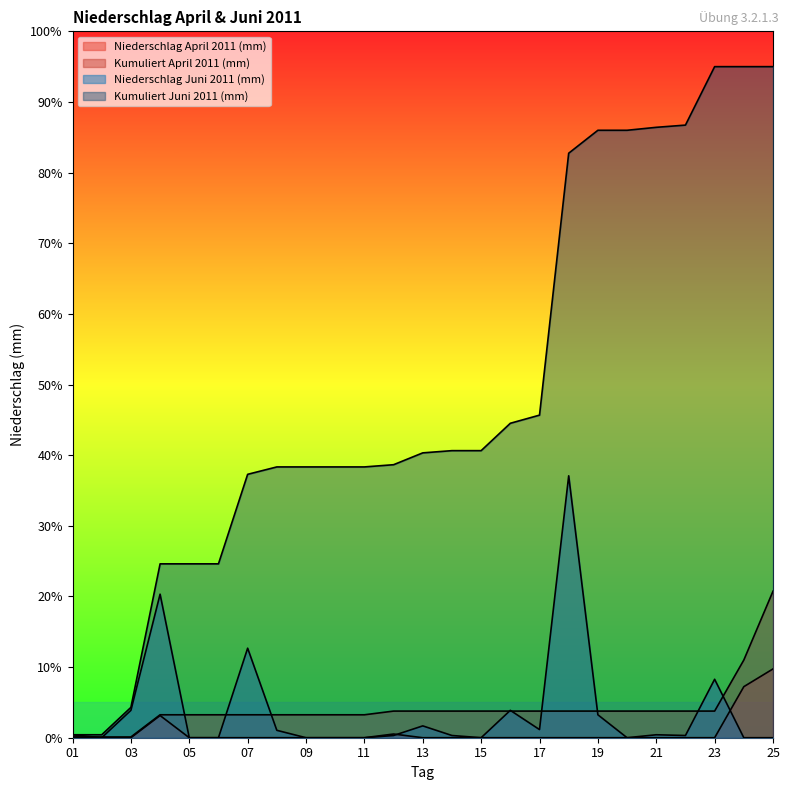

How many data points in Niederschlag Juni 2011 (mm) are above 0?

15